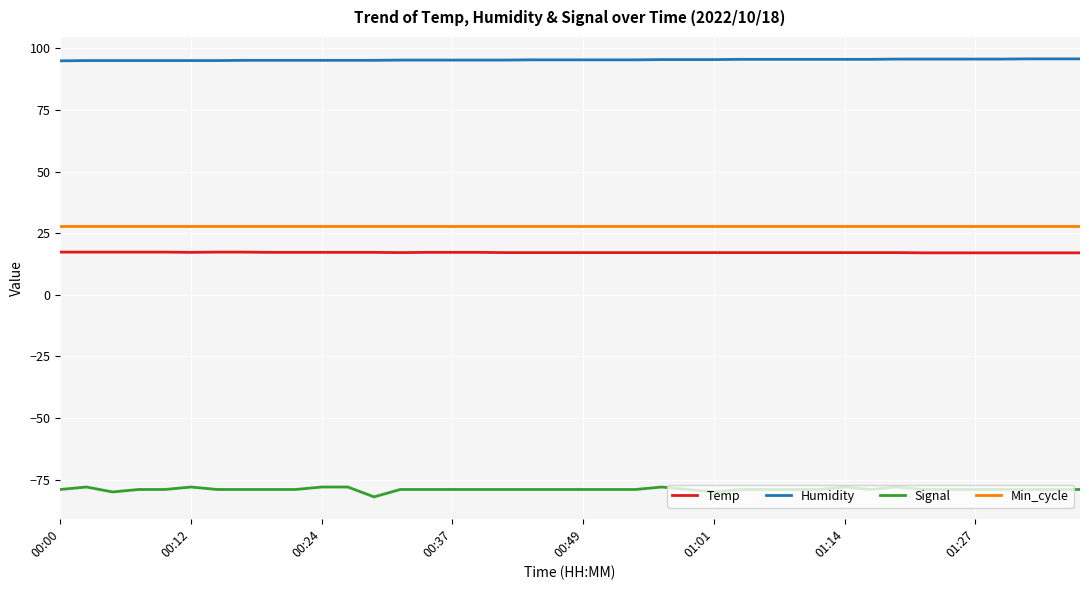

True or false: Humidity and Signal cross at least once.

False